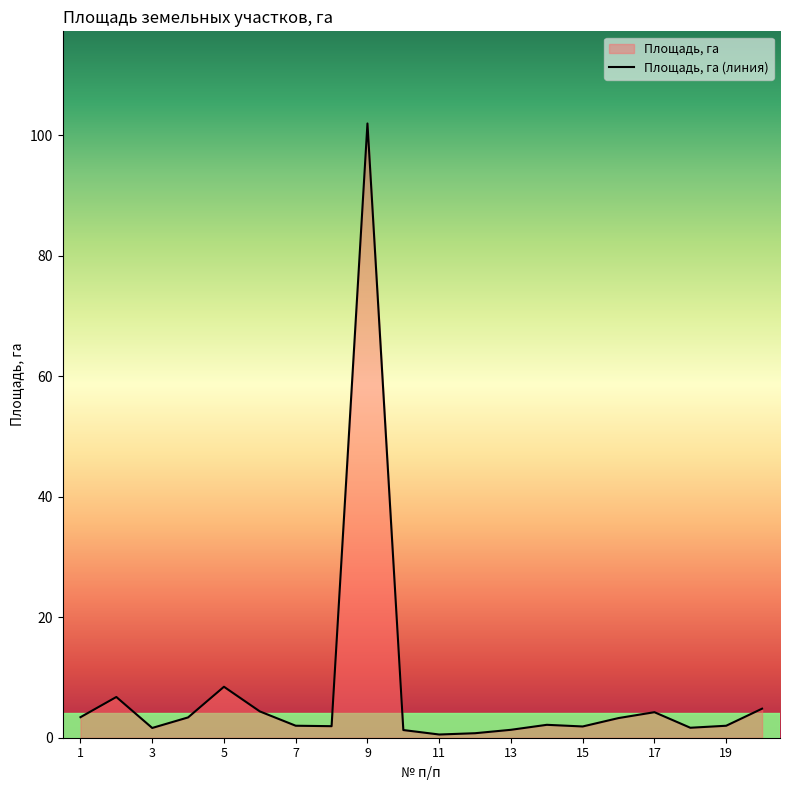

What is the change in value from 13 to 14?

+0.8